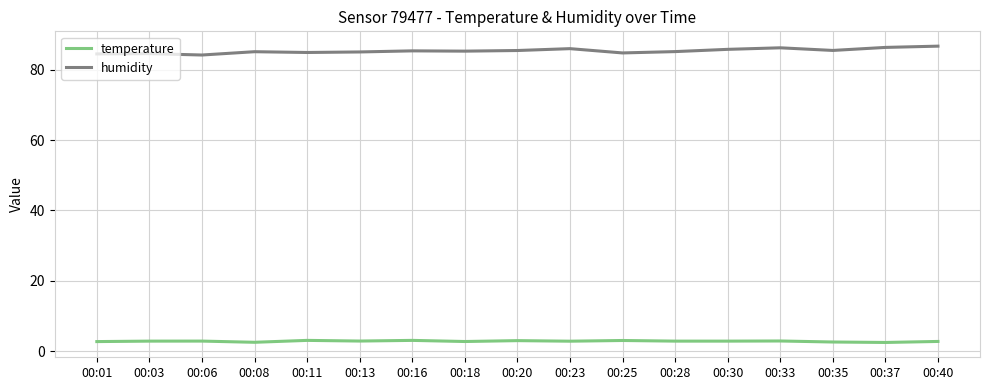

What is the smallest value displayed?

2.5